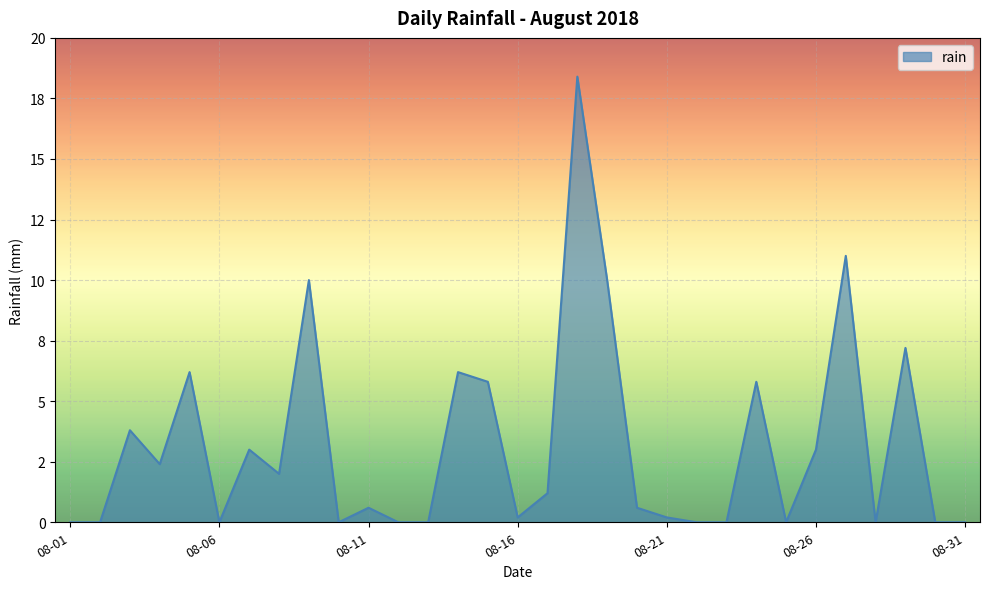

List the labels in order of value, smallest first.

2018-08-01, 2018-08-02, 2018-08-06, 2018-08-10, 2018-08-12, 2018-08-13, 2018-08-22, 2018-08-23, 2018-08-25, 2018-08-28, 2018-08-30, 2018-08-31, 2018-08-16, 2018-08-21, 2018-08-11, 2018-08-20, 2018-08-17, 2018-08-08, 2018-08-04, 2018-08-07, 2018-08-26, 2018-08-03, 2018-08-15, 2018-08-24, 2018-08-05, 2018-08-14, 2018-08-29, 2018-08-09, 2018-08-19, 2018-08-27, 2018-08-18